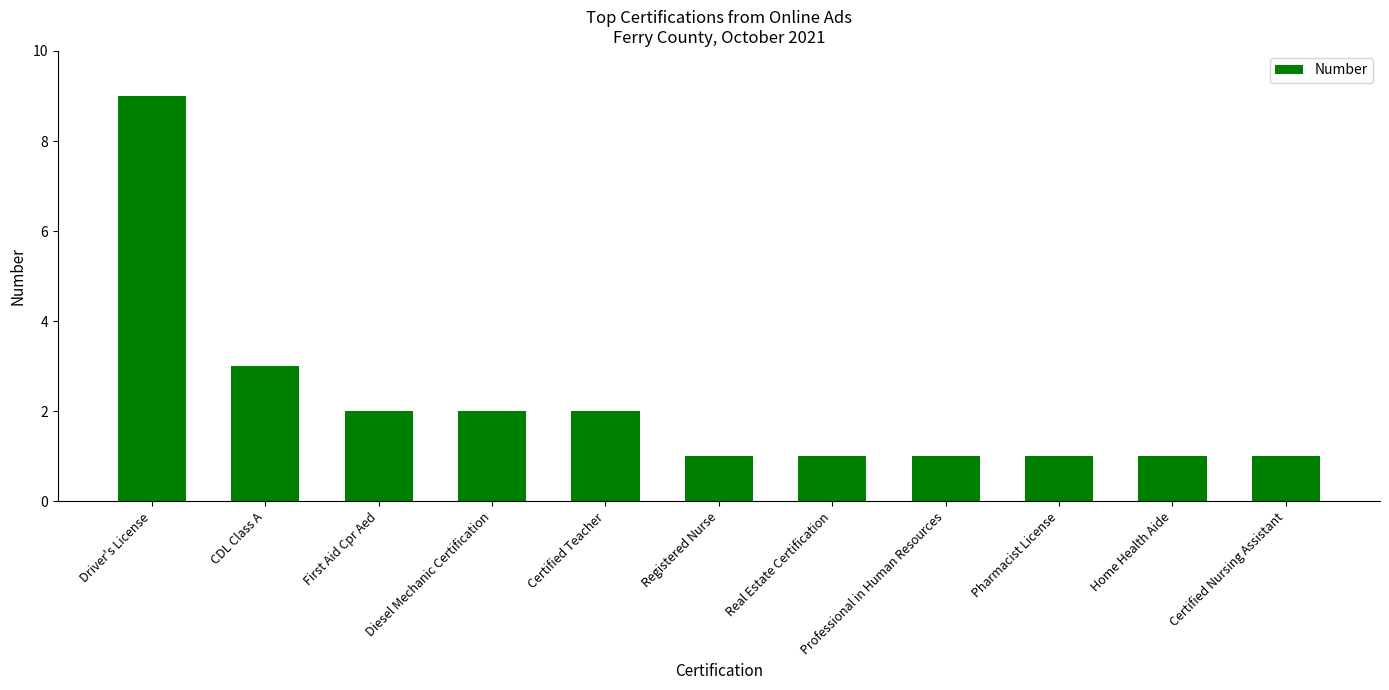

Between First Aid Cpr Aed and Certified Nursing Assistant, which is larger?

First Aid Cpr Aed